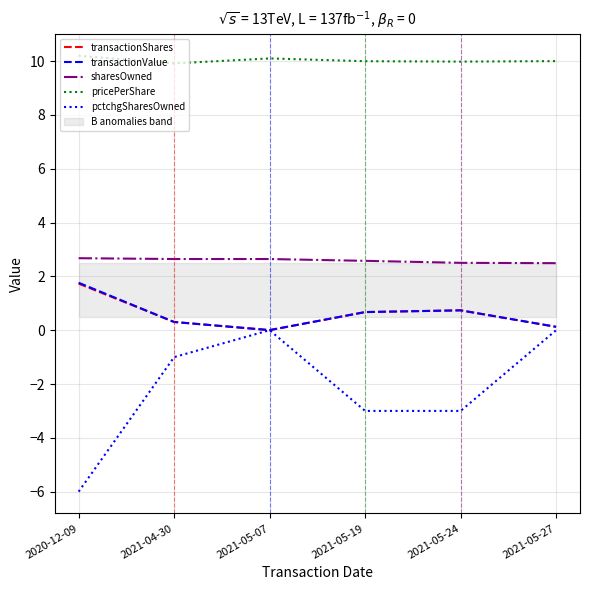

What is the average value of the pricePerShare series?

10.0